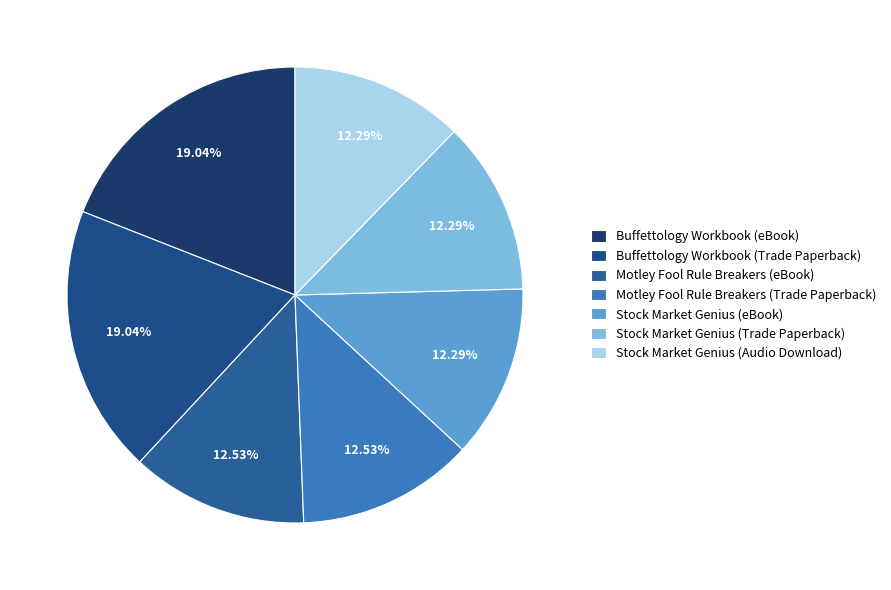

How many slices are in this pie chart?

7